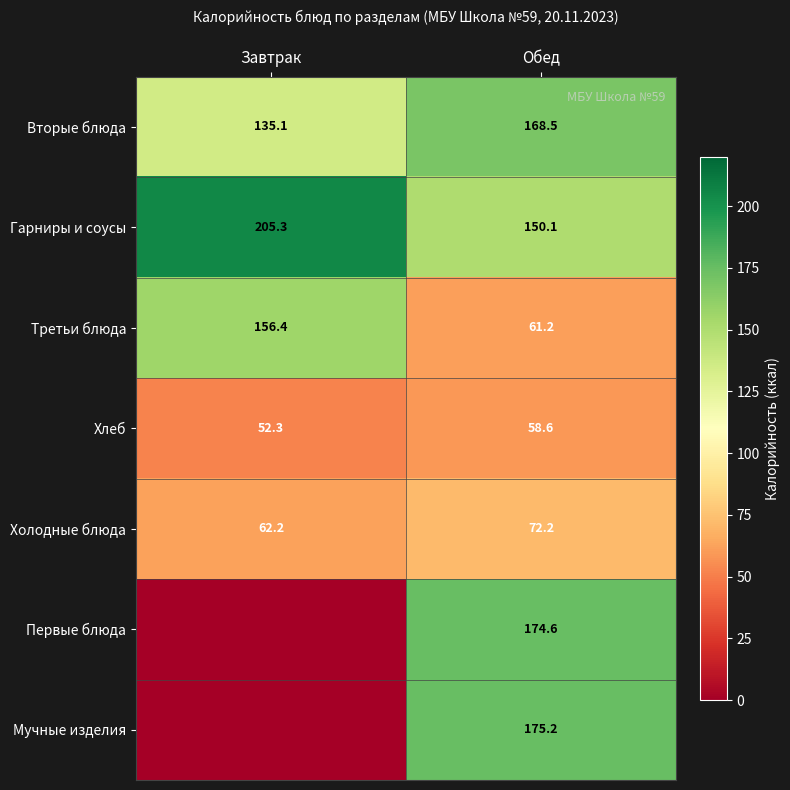

The Хлеб series shows 78.1 at Завтрак. True or false?

False